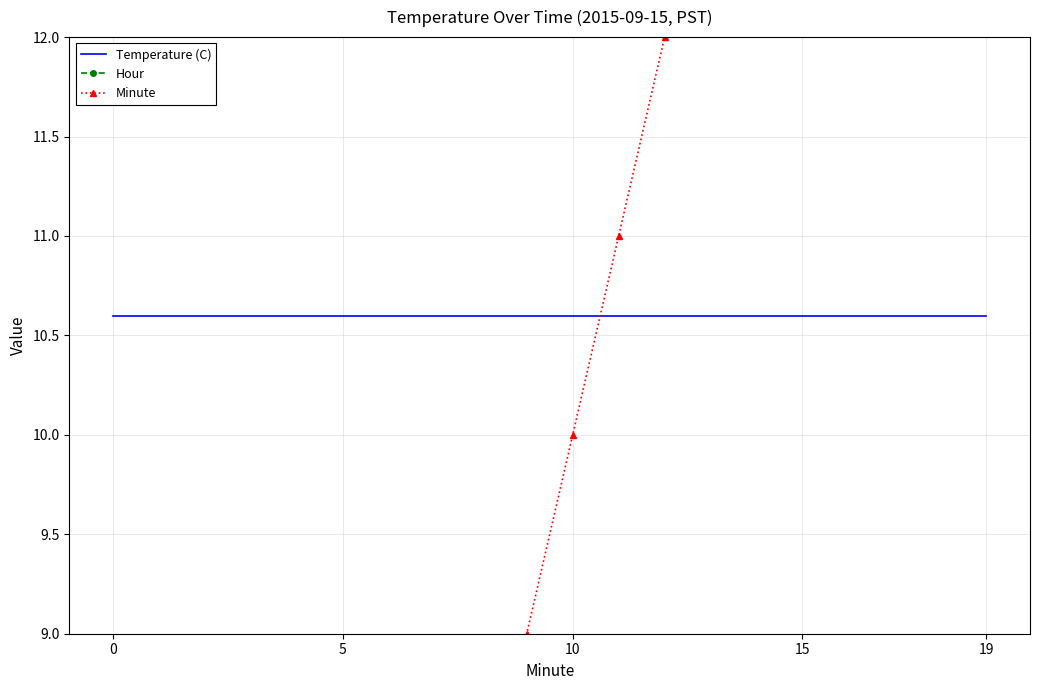

True or false: Hour and Temperature (C) intersect in this chart.

False